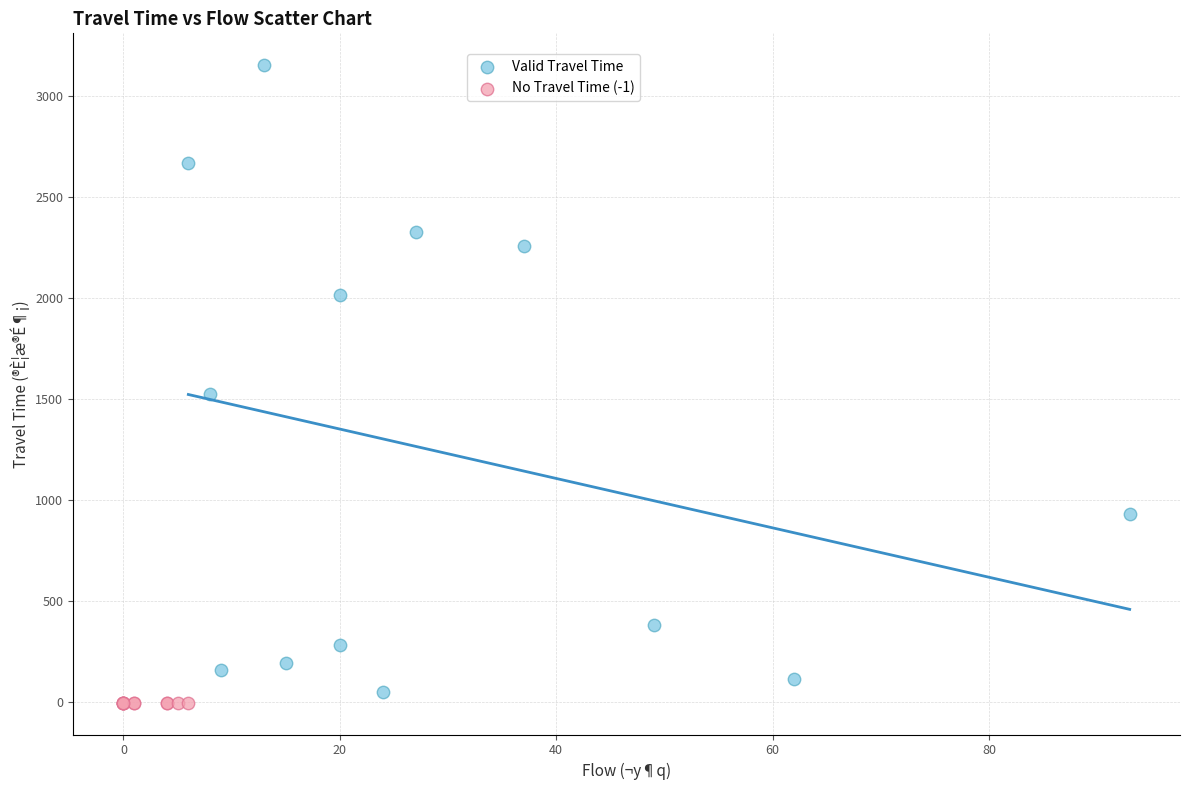

Which series contains the highest Y value?

Valid Travel Time